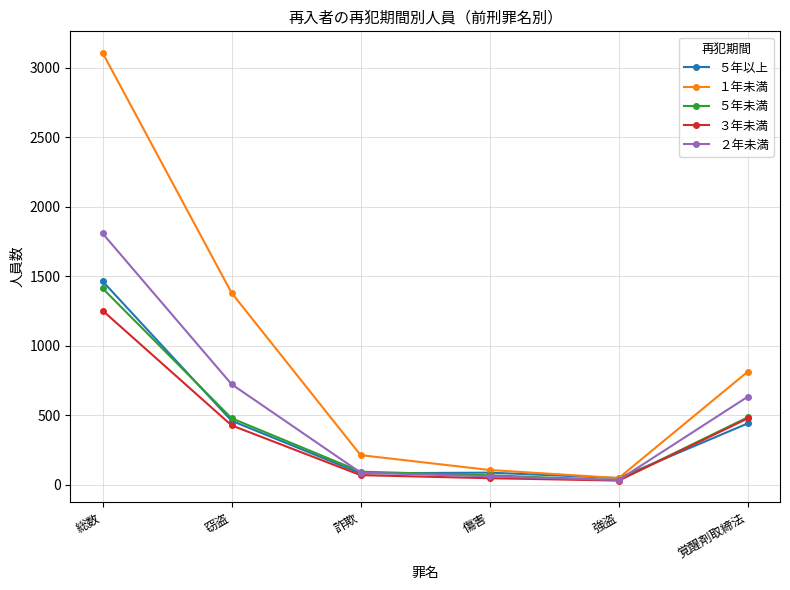

What are all the series names shown in the legend?

５年以上, １年未満, ５年未満, ３年未満, ２年未満